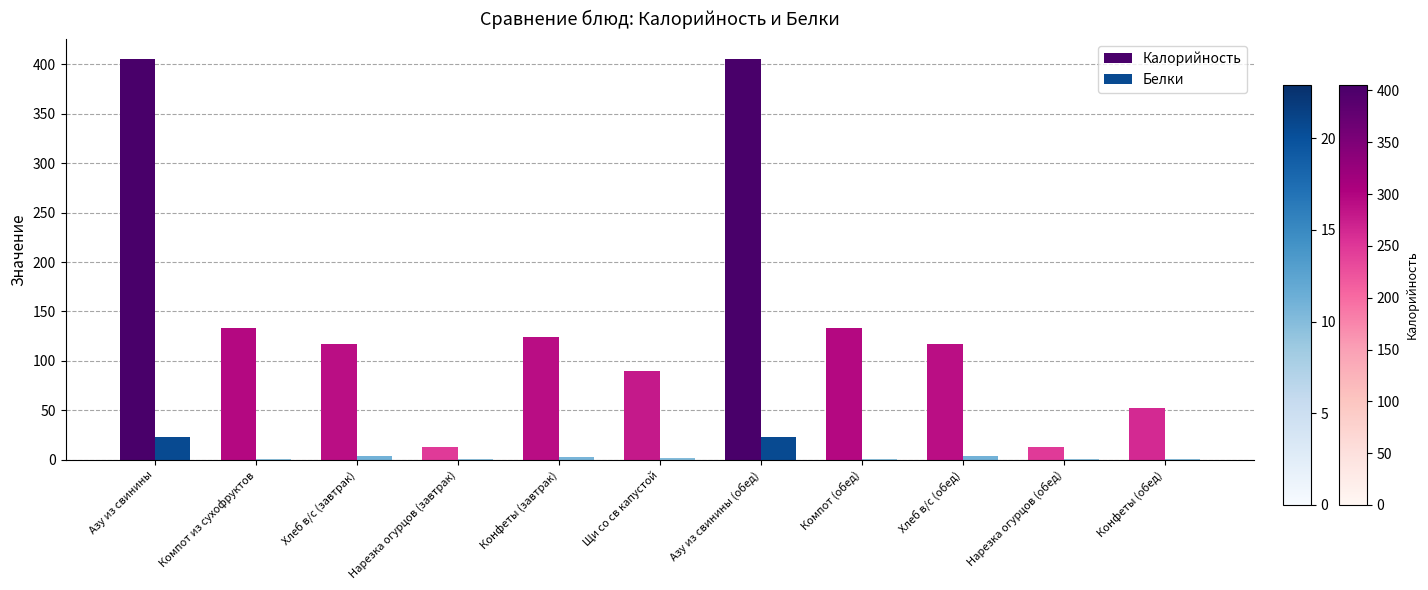

Between Нарезка огурцов (завтрак) and Компот (обед), which series saw the biggest shift?

Калорийность